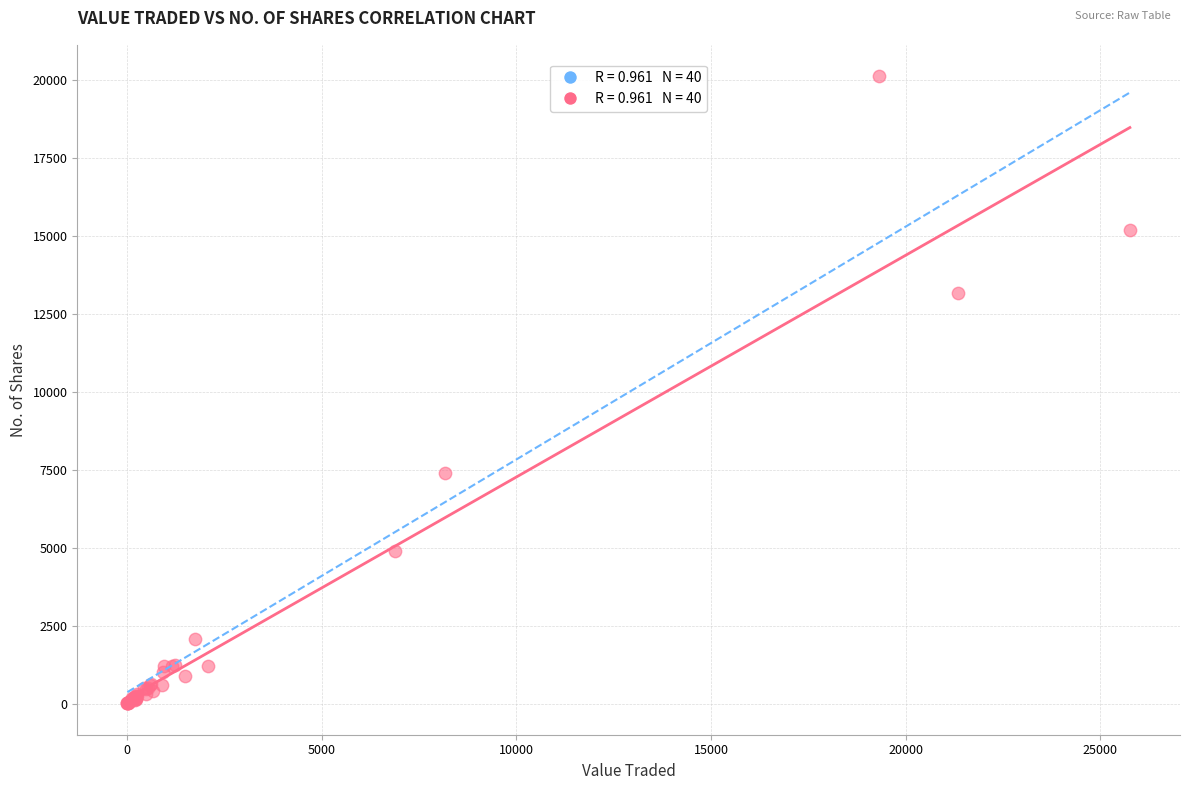

What Y value in the scatter plot is closest to 10067?

7402